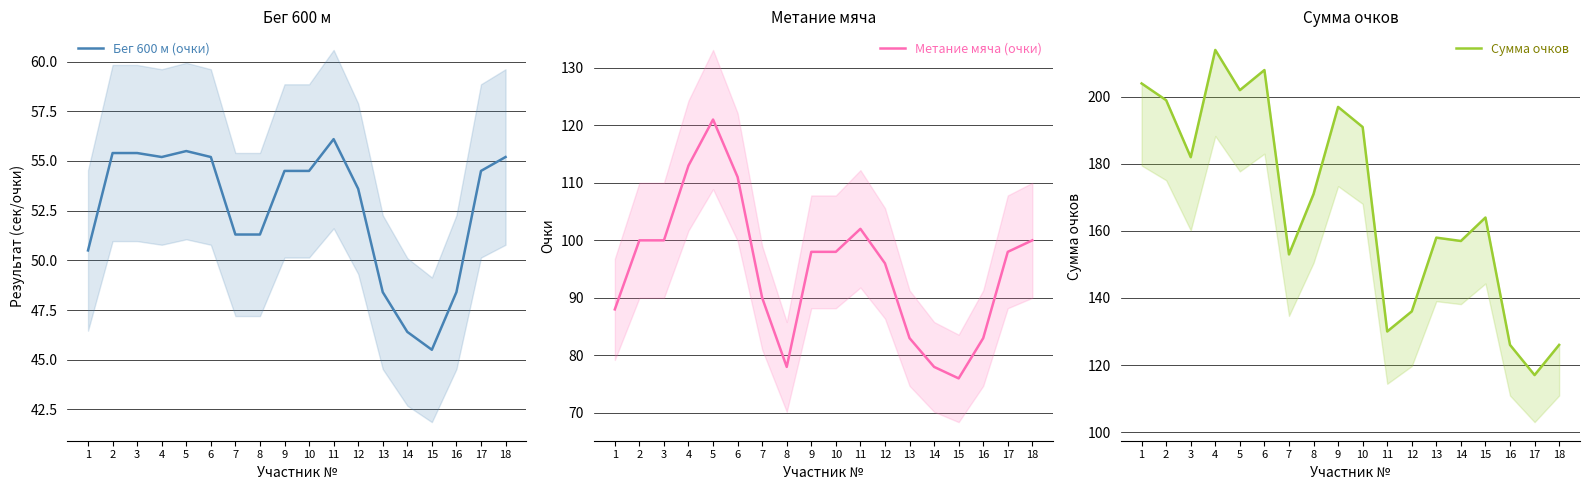

What is the value of the Сумма очков point at the 3rd from the left?

182.0